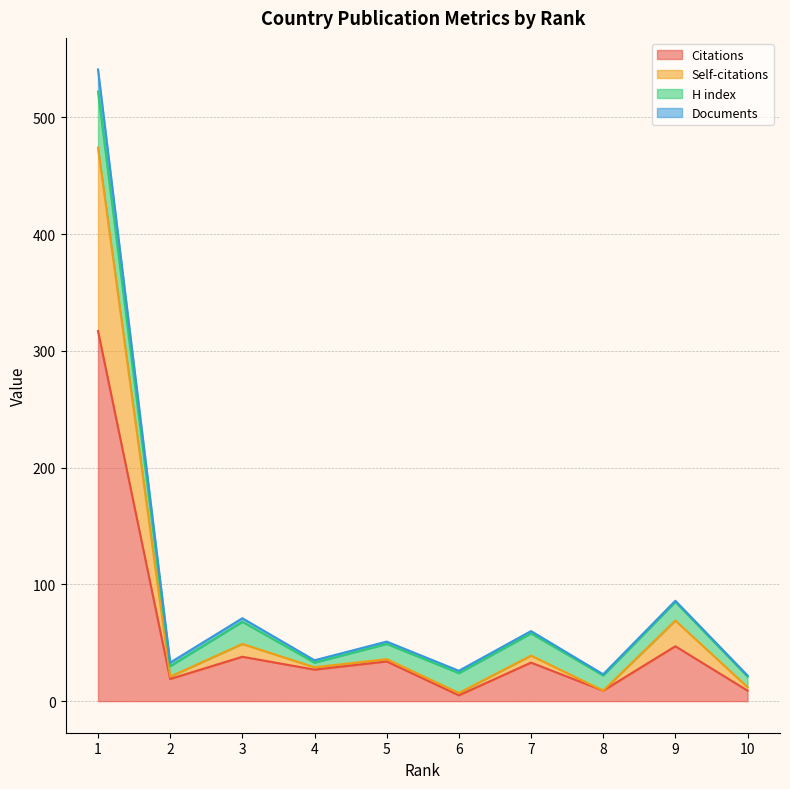

Does the chart display data point markers on the line(s)?

No